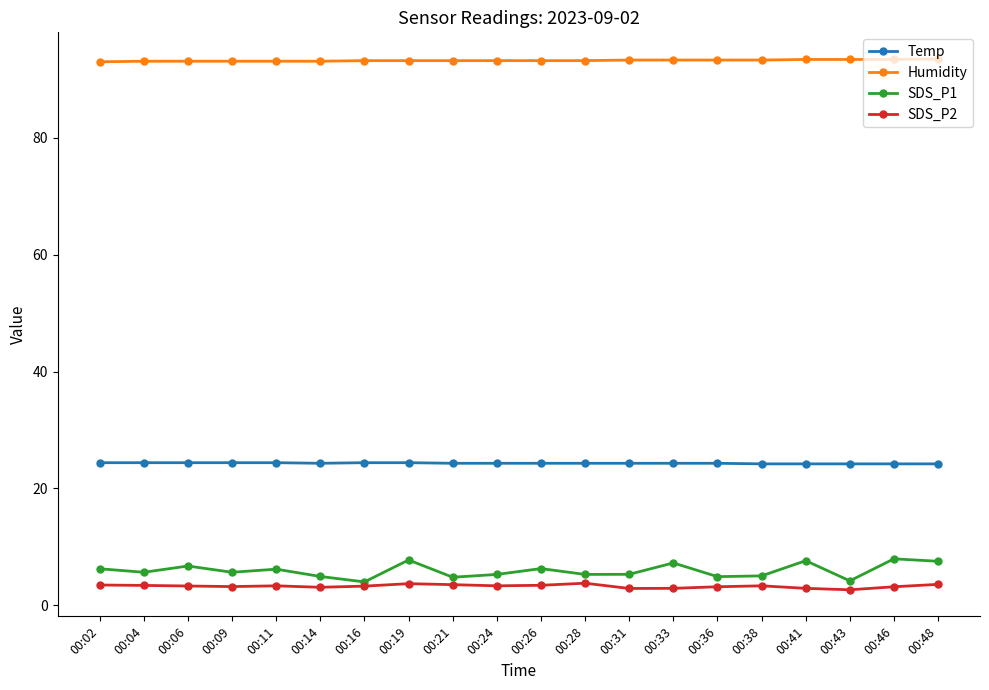

Is the value of SDS_P1 at 00:11 greater than the value of Temp at 00:38?

No